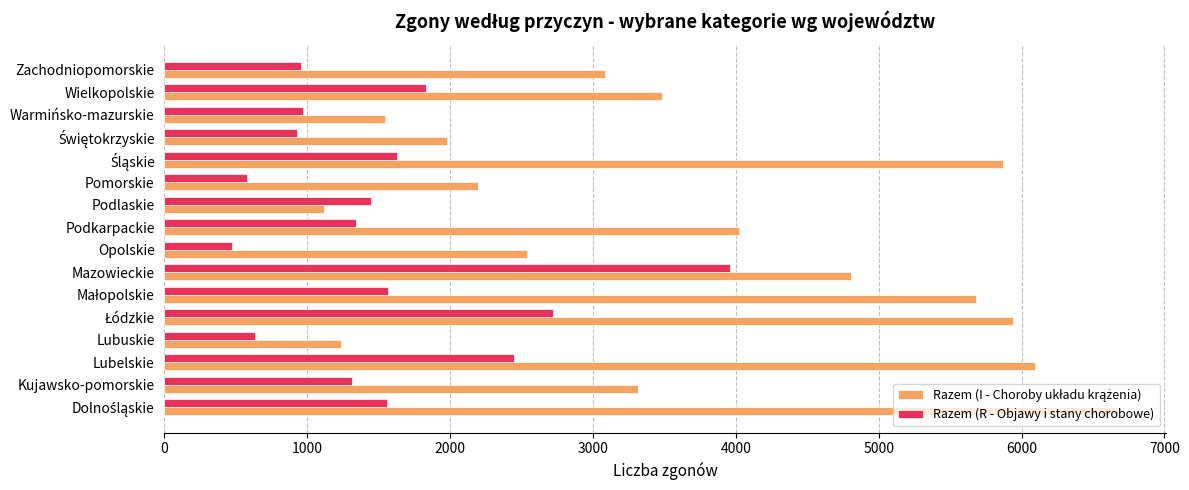

Which series changed the most between Mazowieckie and Podkarpackie?

Razem (R - Objawy i stany chorobowe)